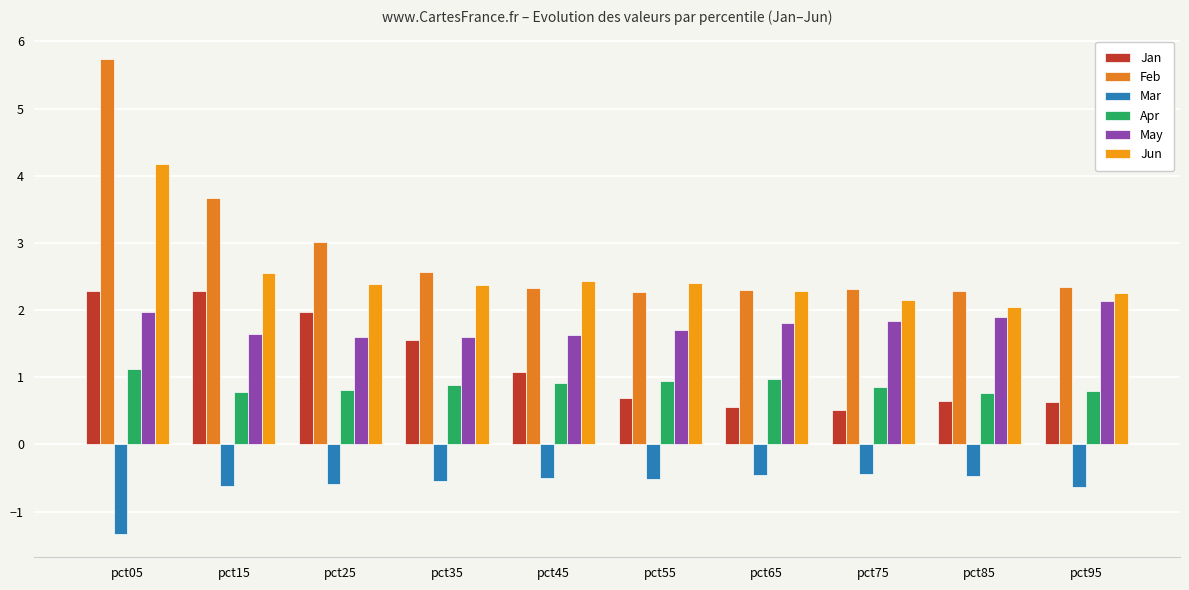

At pct45, list the series in order from smallest to largest.

Mar, Apr, Jan, May, Feb, Jun